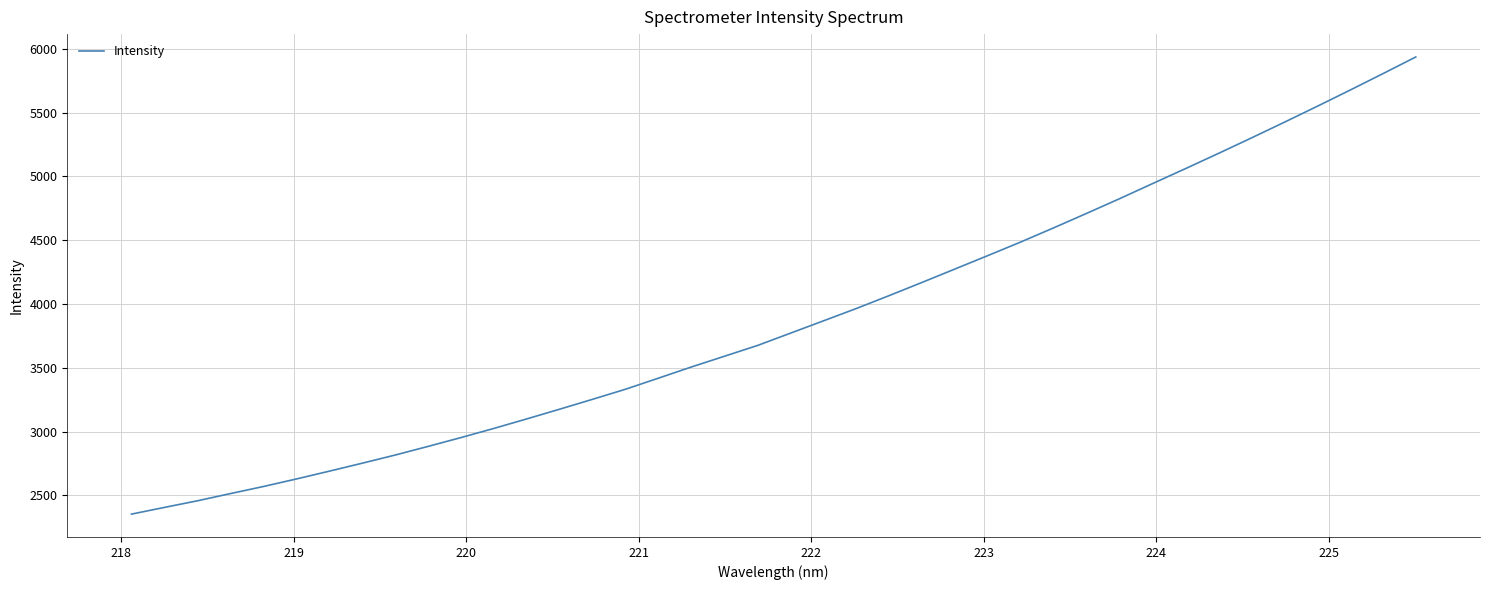

What is the minimum value shown in the chart?

2352.5